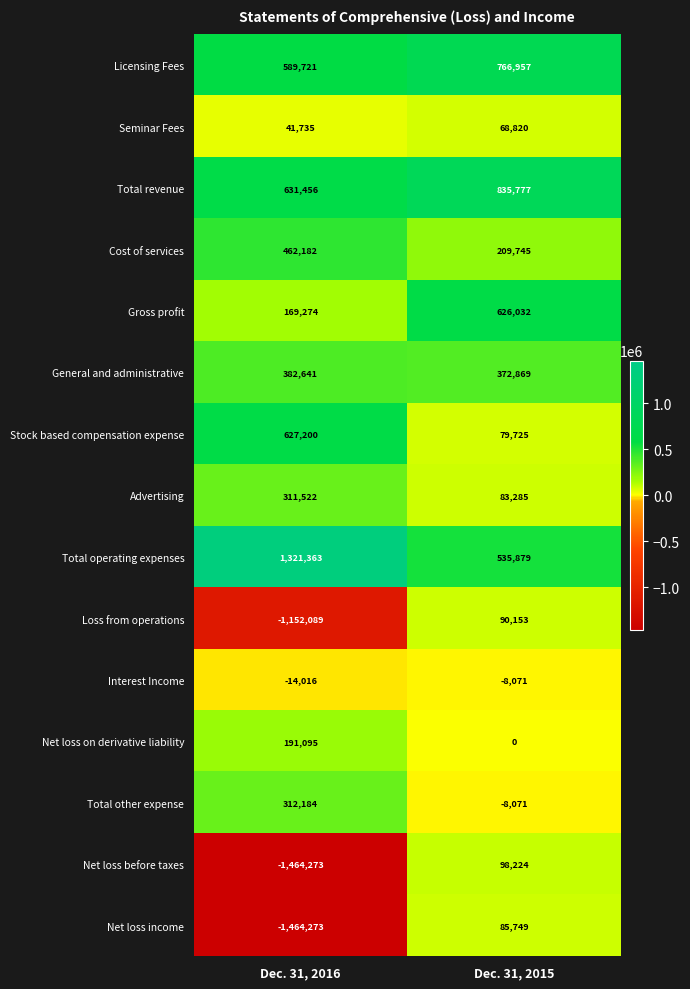

What is the maximum value shown in the chart?

1321363